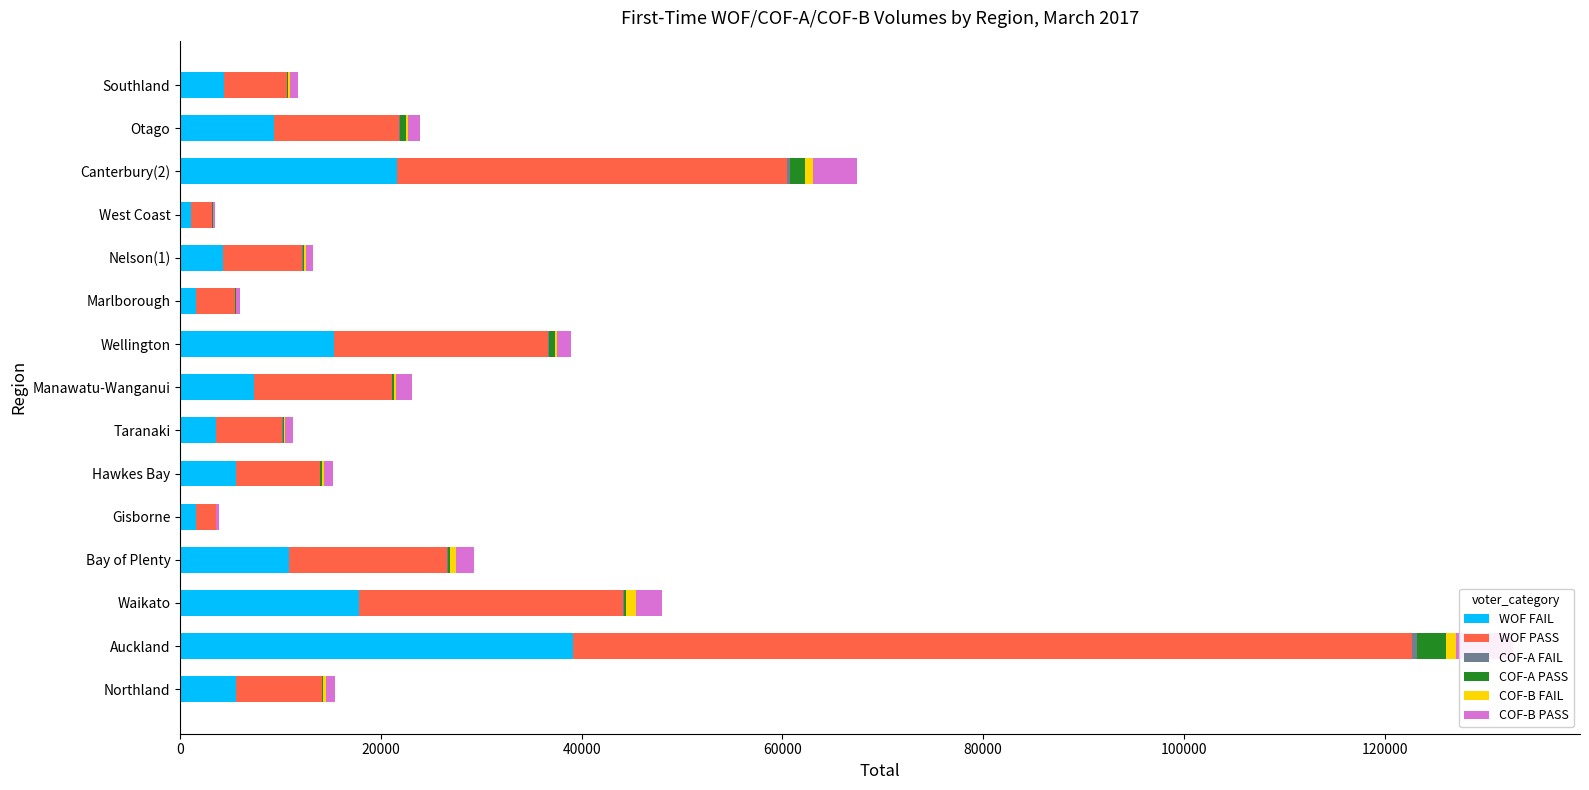

How many data points in COF-A FAIL are less than 41?

7